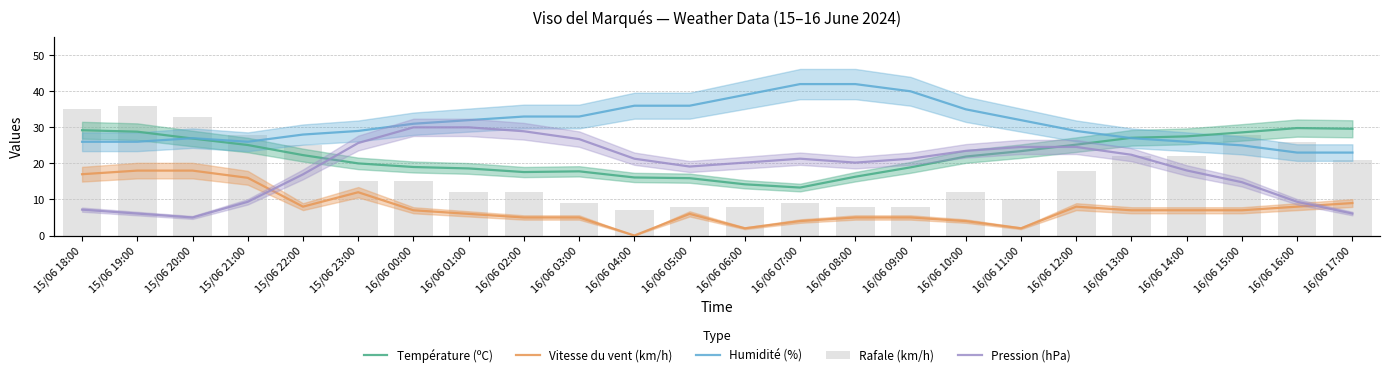

What is the average value of the Vitesse du vent (km/h) series?

7.8